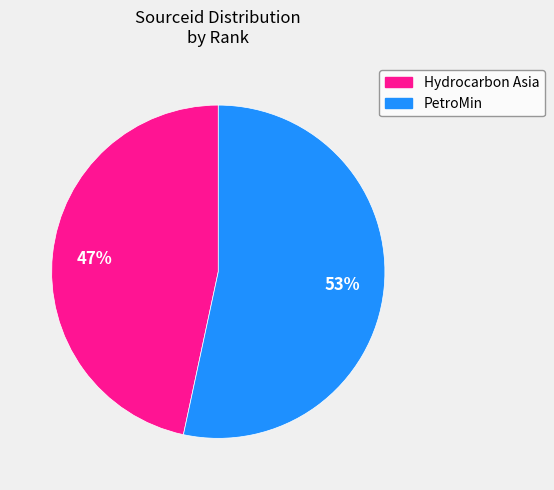

To the nearest percent, what is the average slice percentage?

50%